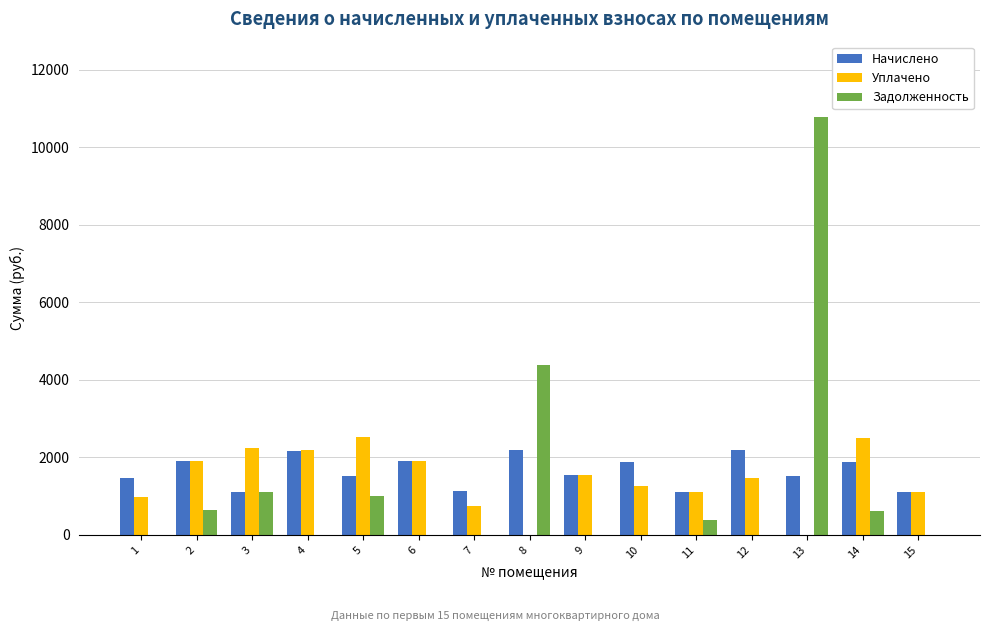

Read the Уплачено value at 12.

1465.0